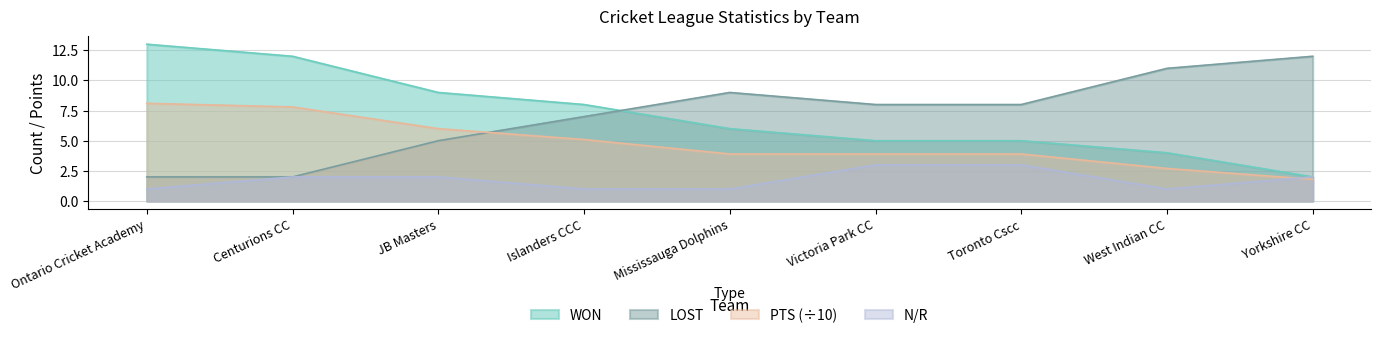

Where is LOST nearest to the value 7?

Islanders CCC